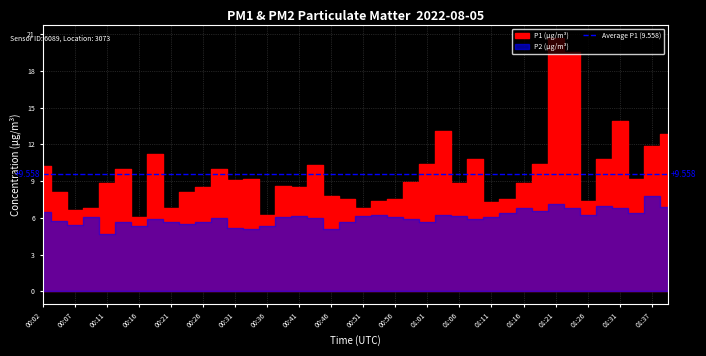

At which label is P1 closest to 13?

01:03